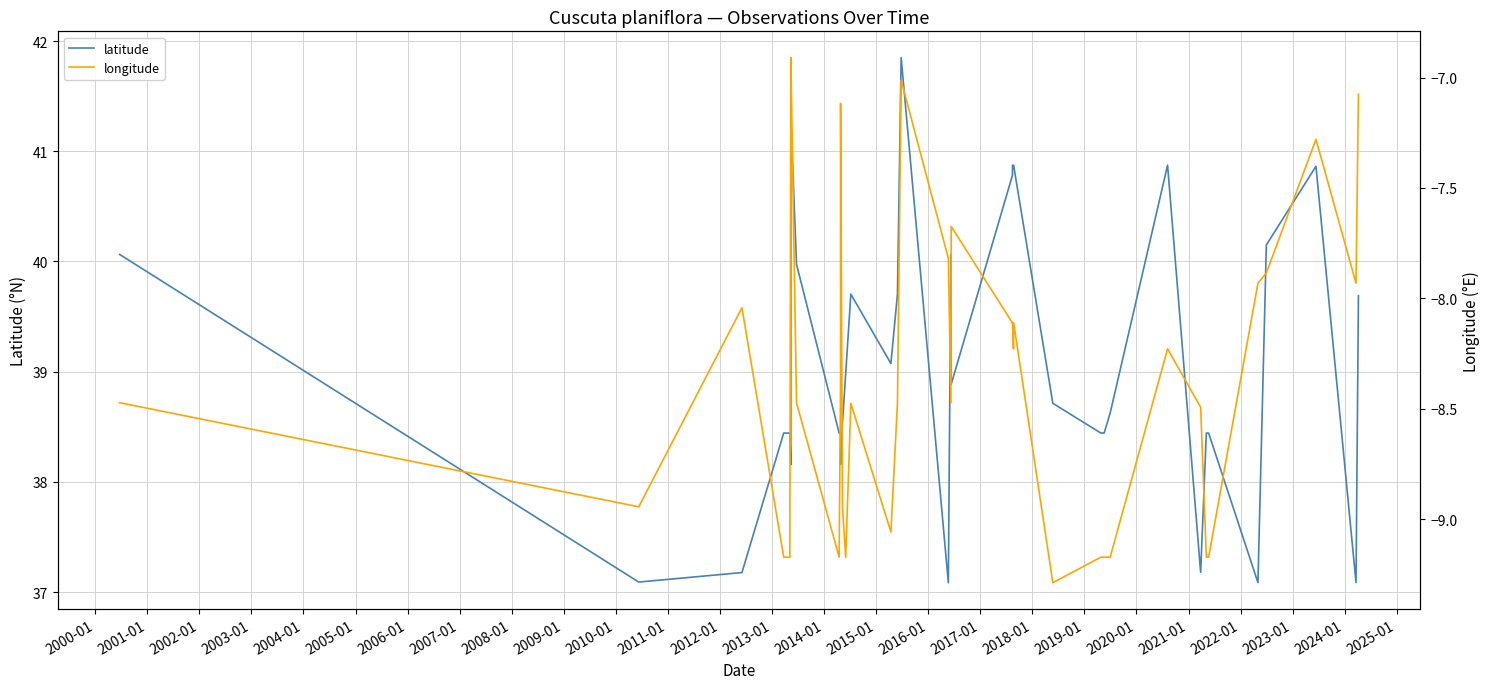

Between 2017-01 and 2004-01, which is larger?

2017-01